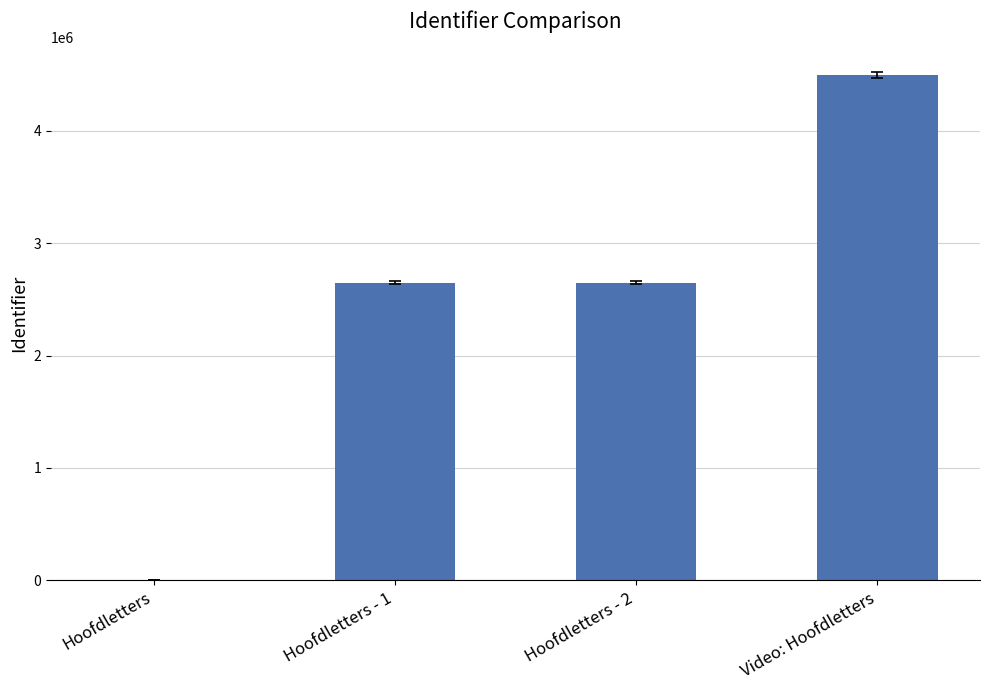

True or false: the data shows 2649630 at Hoofdletters - 2.

True